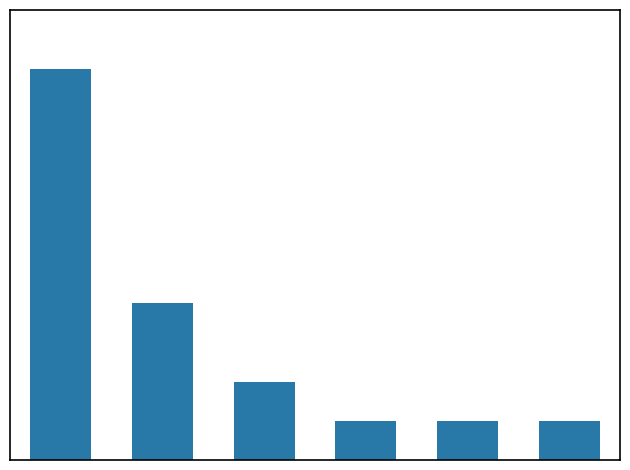

Does the chart contain any negative values?

No